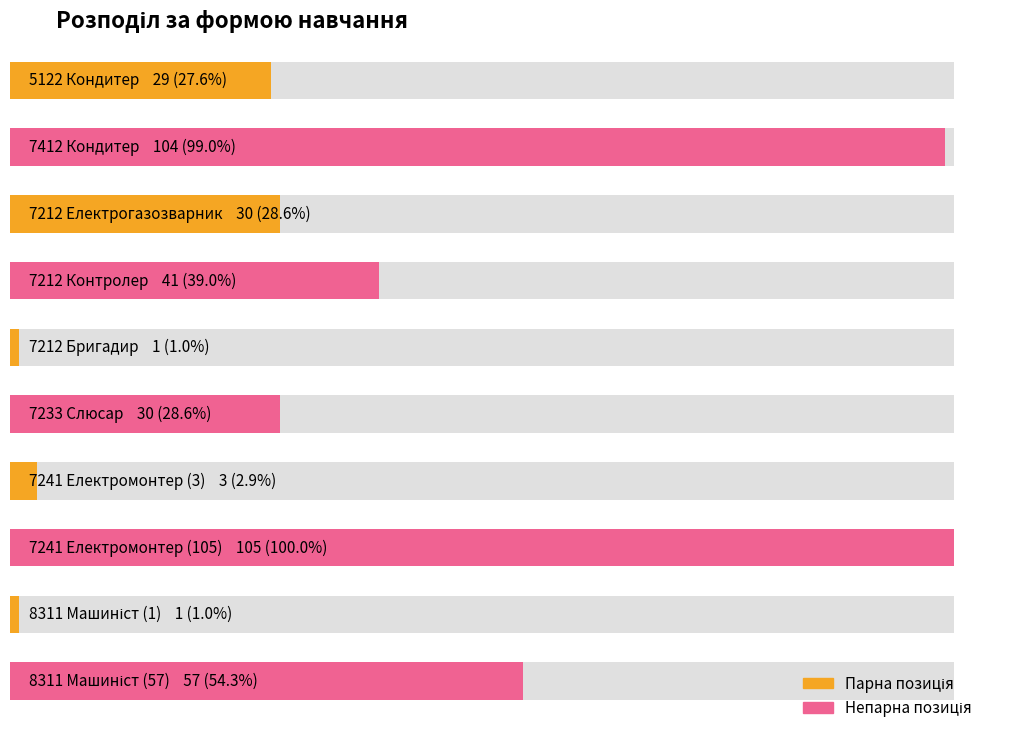

Rank the categories by value from lowest to highest.

7212 Бригадир, 8311 Машиніст (1), 7241 Електромонтер (3), 5122 Кондитер, 7212 Електрогазозварник, 7233 Слюсар, 7212 Контролер, 8311 Машиніст (57), 7412 Кондитер, 7241 Електромонтер (105)